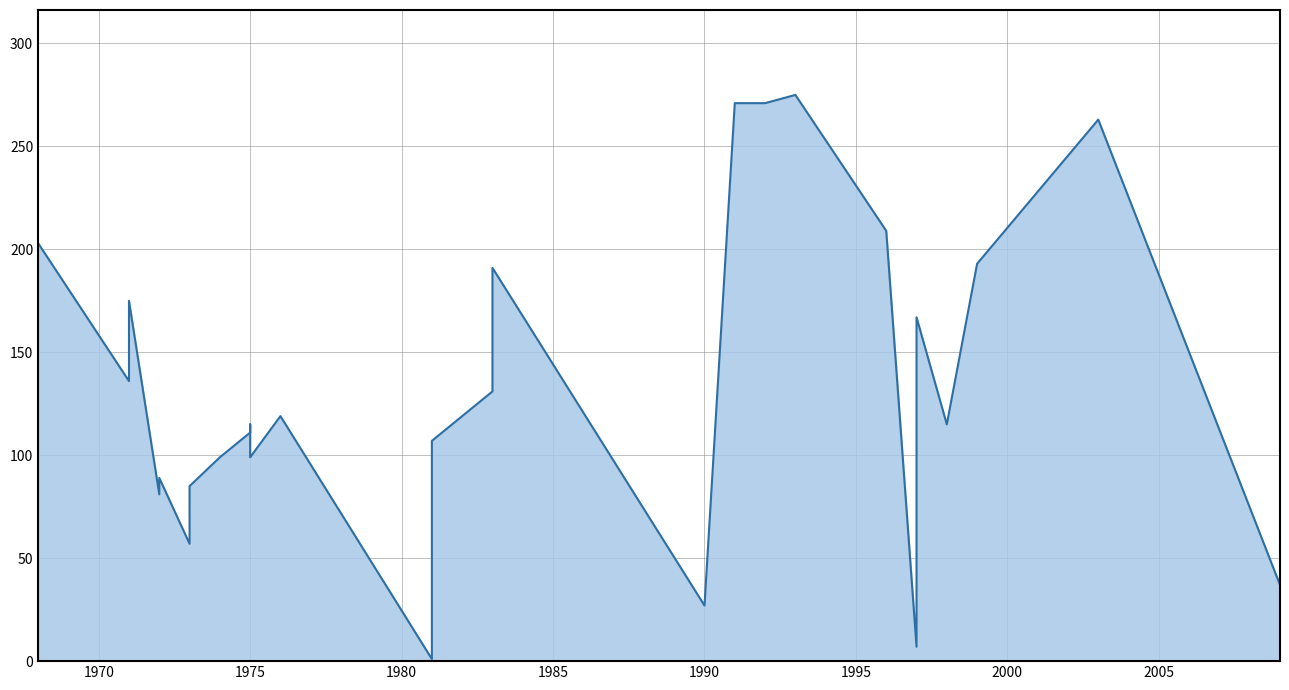

Reading left to right, transcribe all the data shown in this chart.

1968=203	1971=136	1971=145	1971=175	1972=81	1972=89	1973=57	1973=85	1974=99	1975=111	1975=115	1975=99	1976=119	1981=1	1981=69	1981=107	1983=131	1983=191	1990=27	1991=271	1992=271	1993=275	1996=209	1997=7	1997=167	1998=115	1999=193	2003=263	2009=37